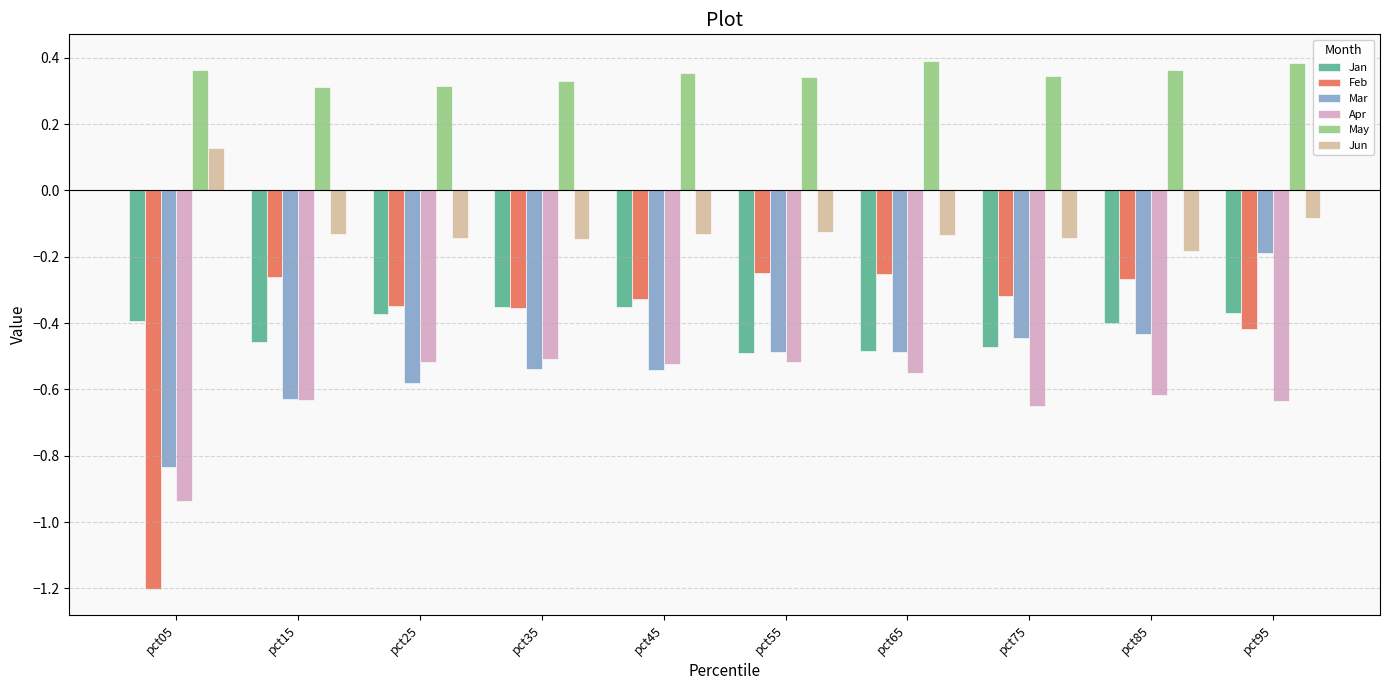

At which category is the sum across all series the highest?

pct95